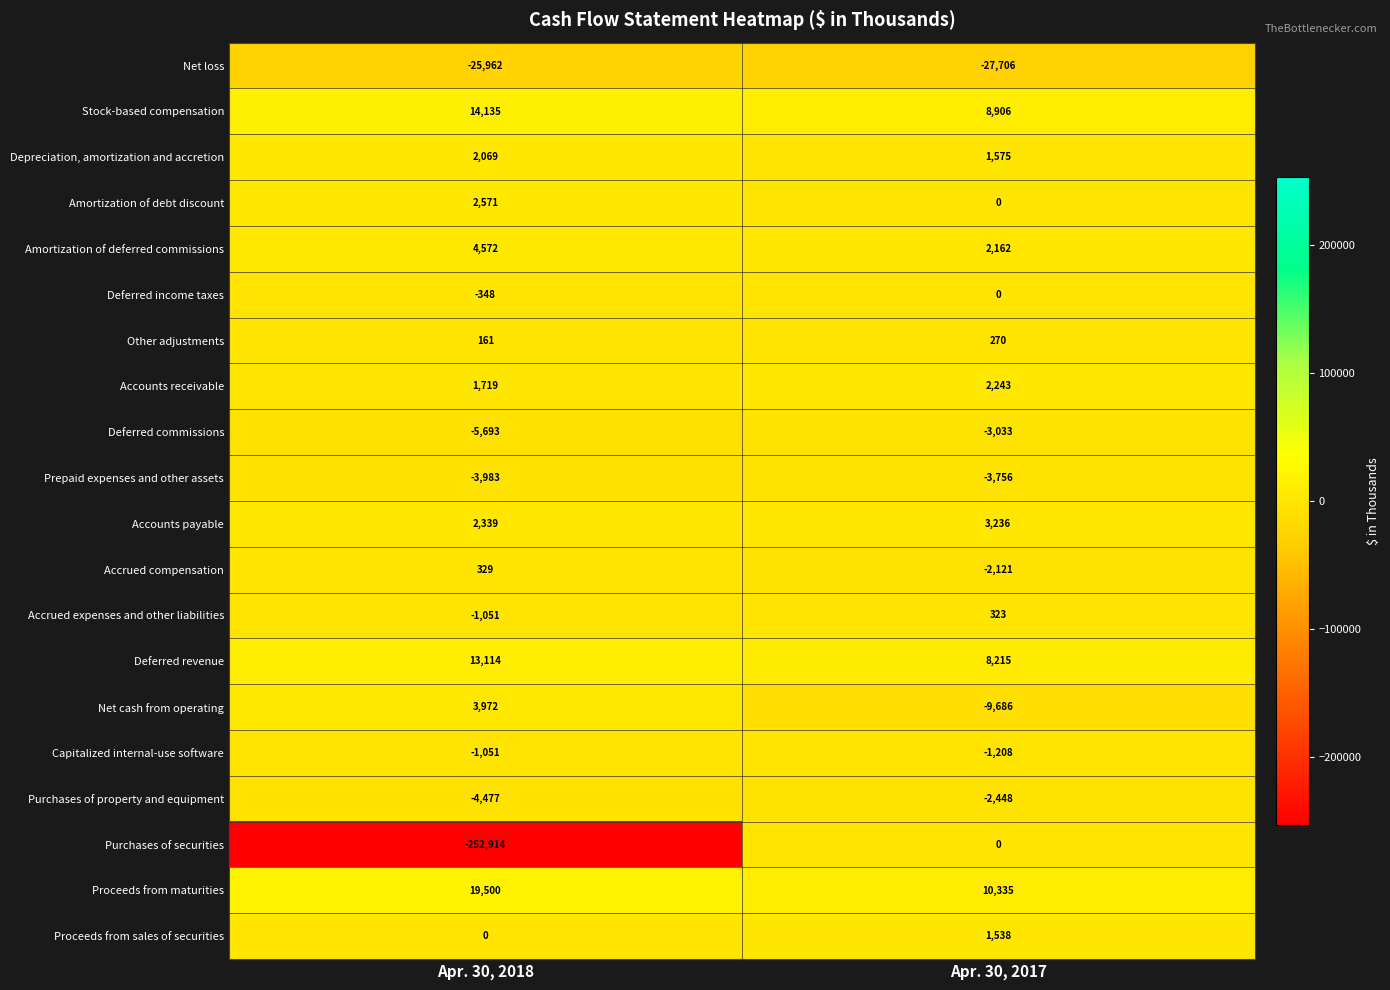

At which label is Proceeds from sales of securities closest to 769?

Apr. 30, 2018